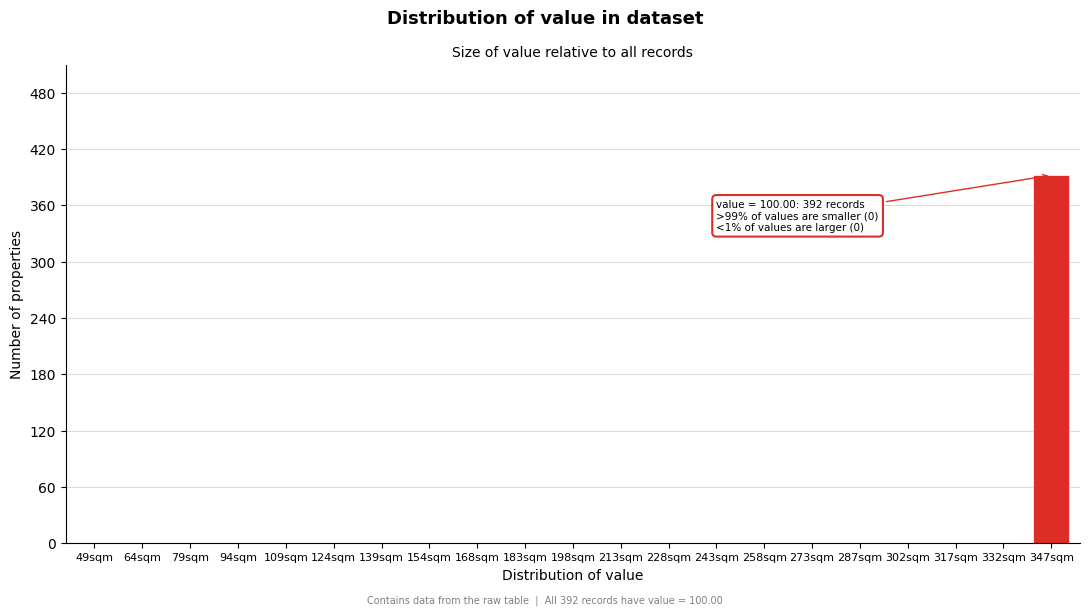

Reading right to left, extract all data points from this chart.

347sqm=392	332sqm=0	317sqm=0	302sqm=0	287sqm=0	273sqm=0	258sqm=0	243sqm=0	228sqm=0	213sqm=0	198sqm=0	183sqm=0	168sqm=0	154sqm=0	139sqm=0	124sqm=0	109sqm=0	94sqm=0	79sqm=0	64sqm=0	49sqm=0